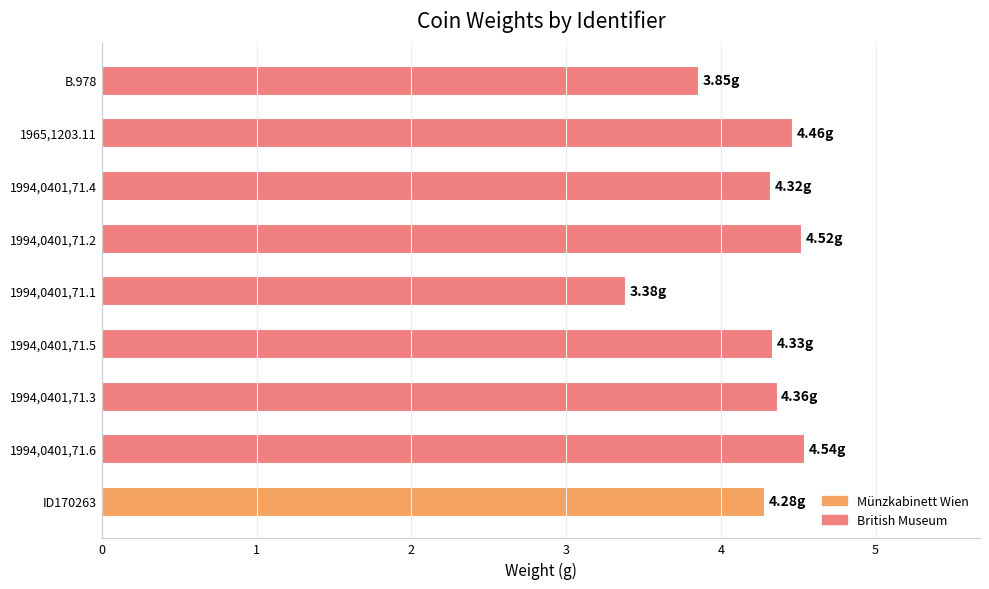

Between 1994,0401,71.2 and 1994,0401,71.1, which is larger?

1994,0401,71.2